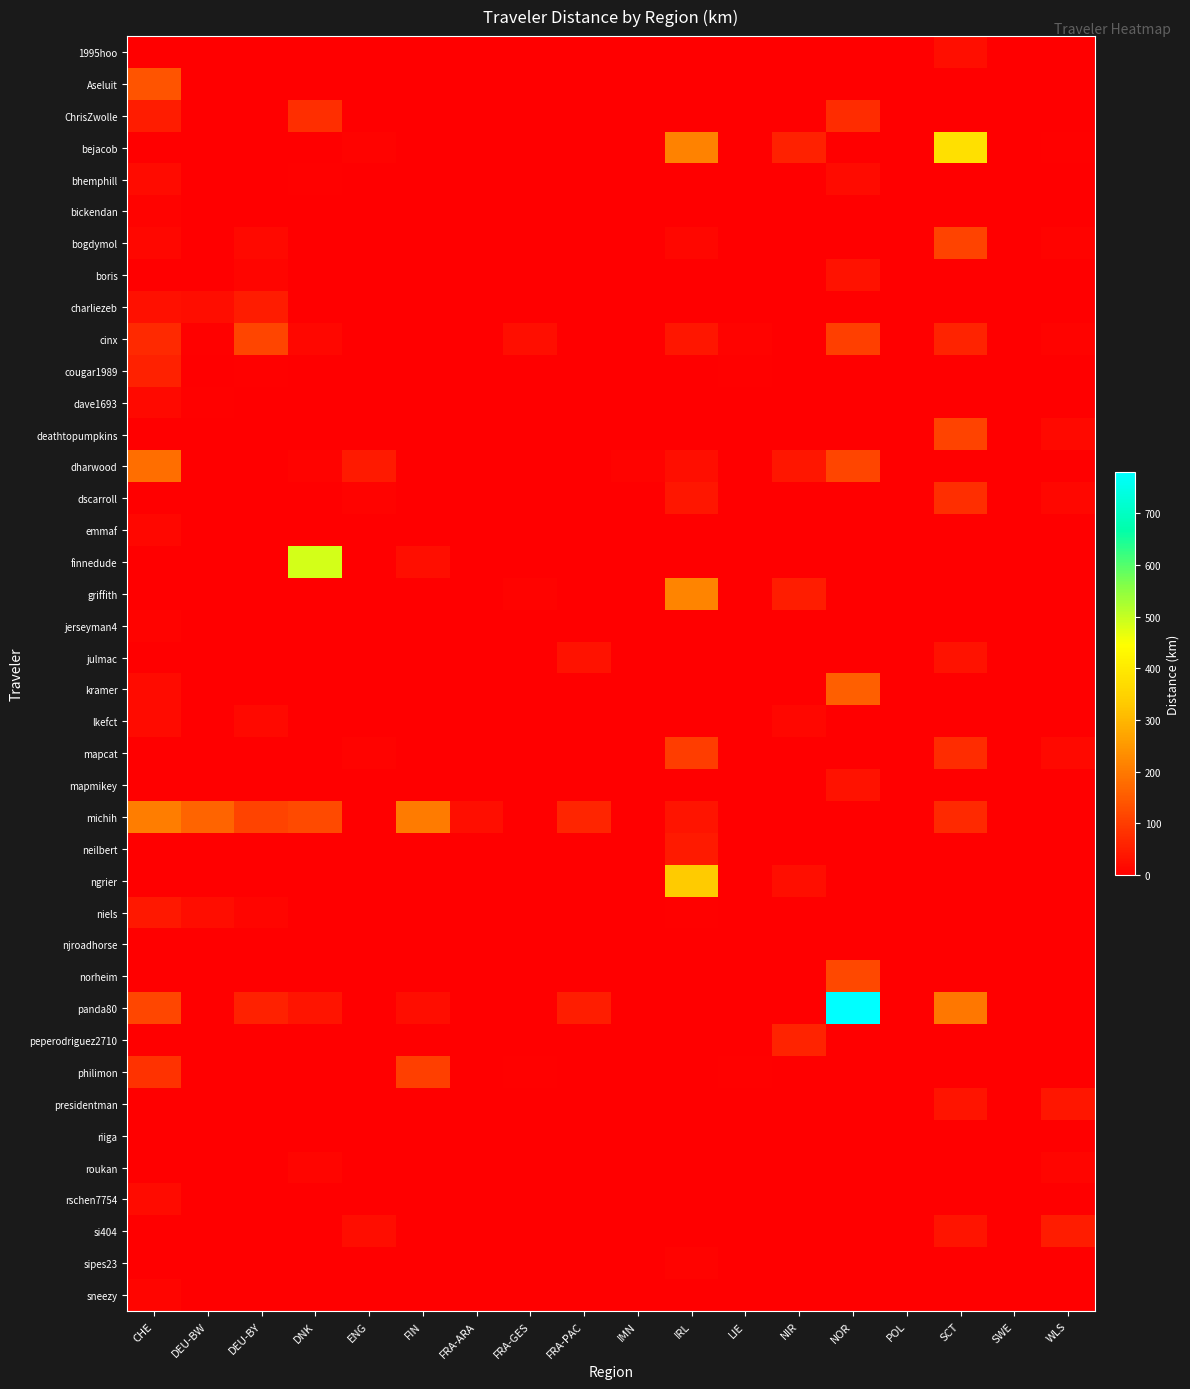

Which category has the lowest value across all series?

CHE